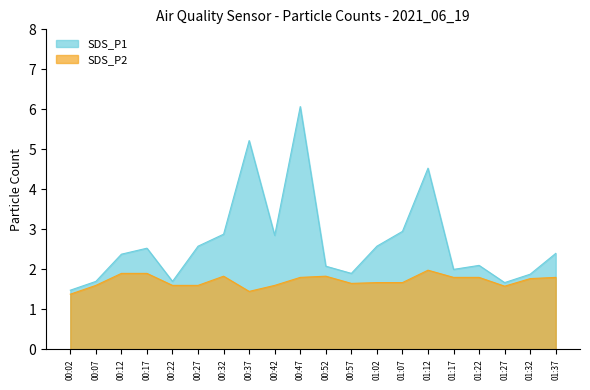

What is the sum of the SDS_P2 values at 00:42 and 00:52?

3.4